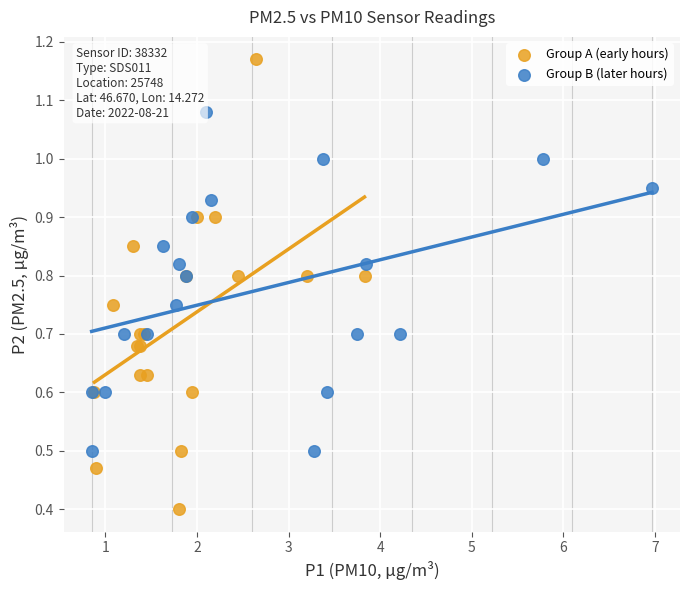

Which series contains the lowest Y value?

Group A (early hours)